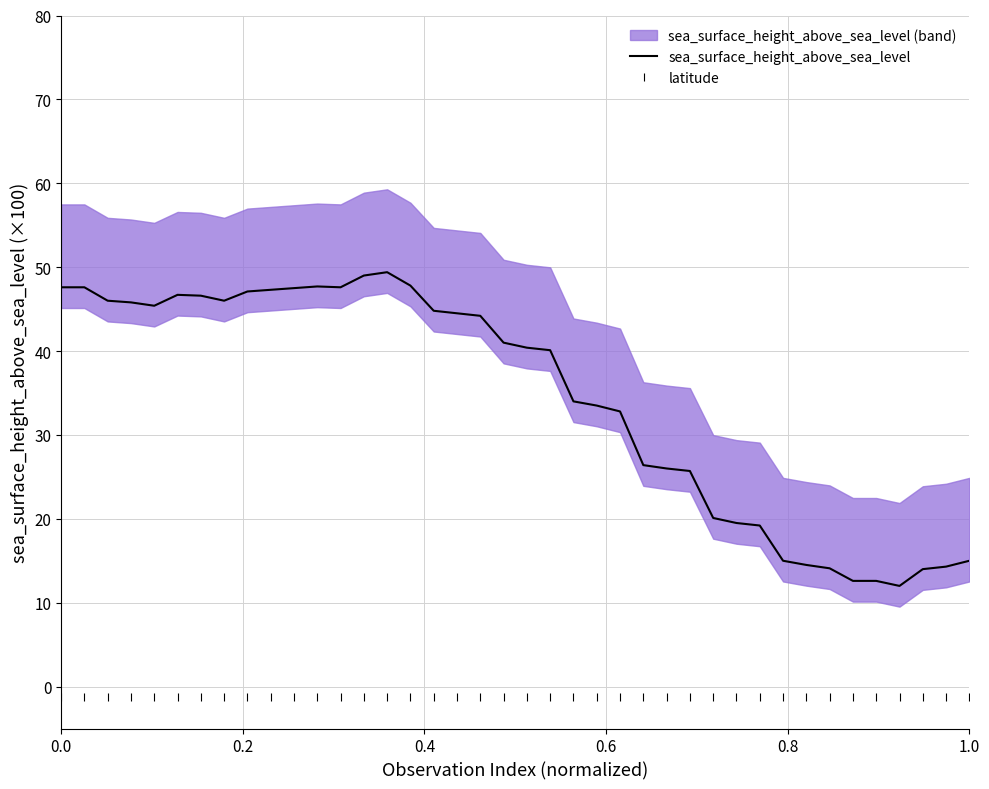

What is the maximum value for sea_surface_height_above_sea_level?

49.4